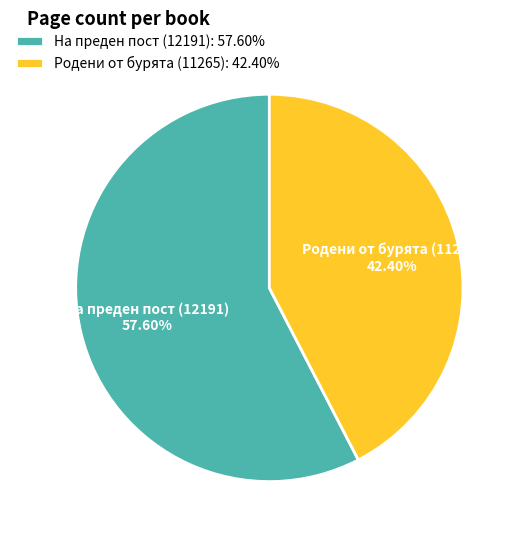

Does any single category account for the majority?

Yes